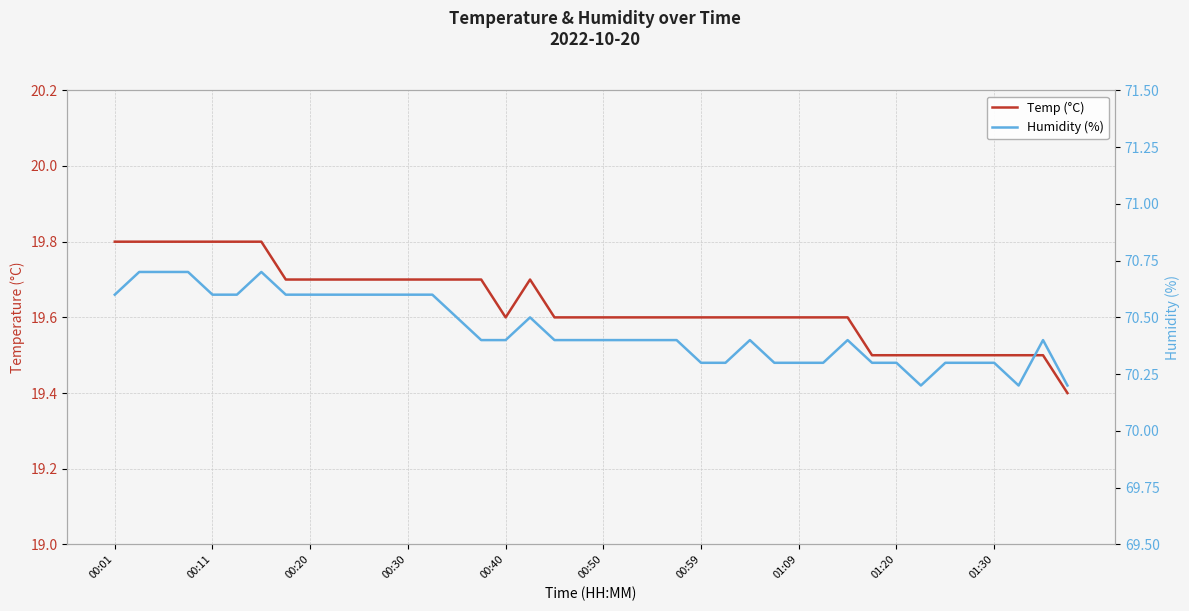

Is this an area chart (filled region under the line)?

No